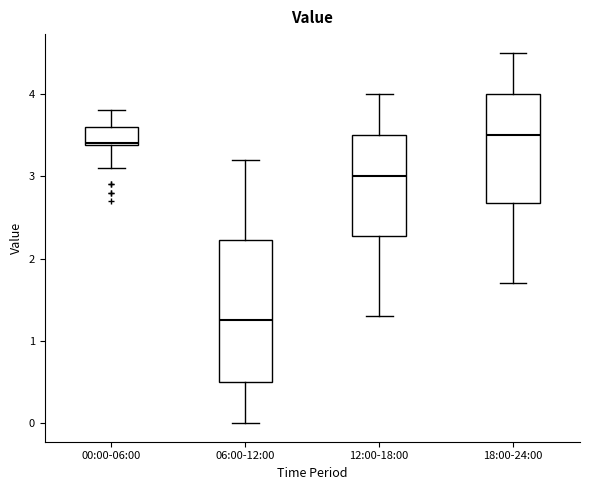

Reading left to right, read every box against the y-axis: the position of its median line, the range the box covers, and the ends of its whiskers. The values are not printed on the chart, so give them approximately, as read against the axis.

00:00-06:00: median 3.4, box 3.4 to 3.6, whiskers 3.1 to 3.8
06:00-12:00: median 1.3, box 0.5 to 2.2, whiskers 0.0 to 3.2
12:00-18:00: median 3.0, box 2.3 to 3.5, whiskers 1.3 to 4.0
18:00-24:00: median 3.5, box 2.7 to 4.0, whiskers 1.7 to 4.5